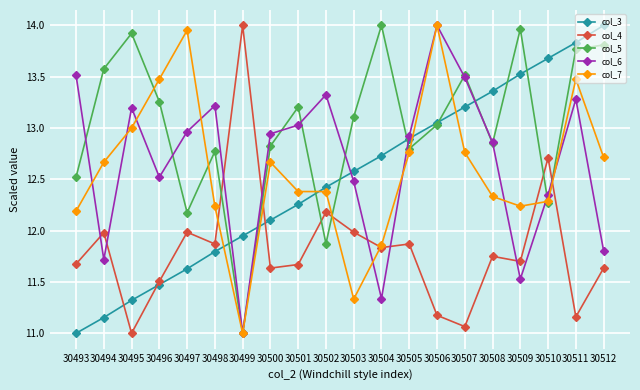

True or false: col_4 and col_5 cross at least once.

True